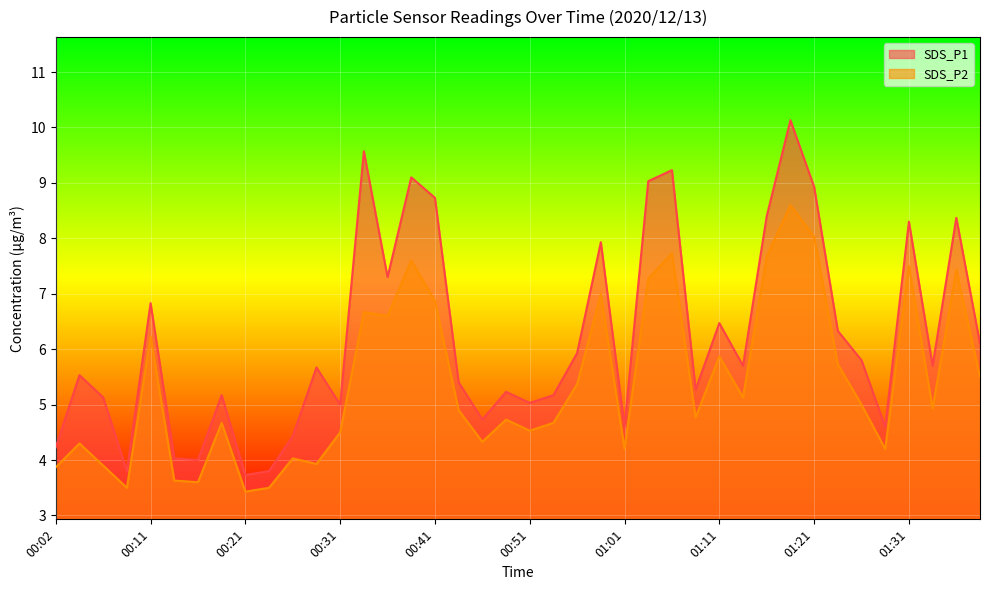

What is the difference between the SDS_P1 values at 01:38 and 00:36?

1.2